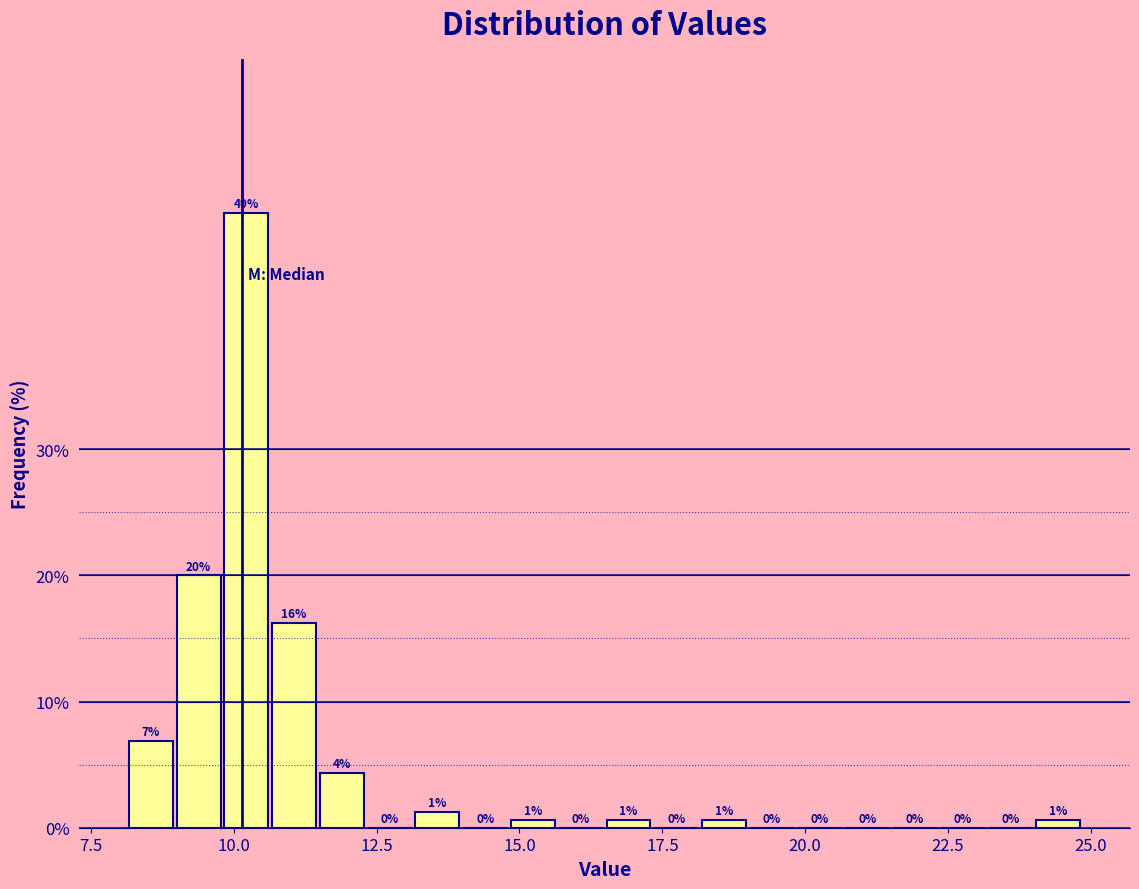

Read against the x-axis, roughly where is the centre of the tallest bar?

10.0